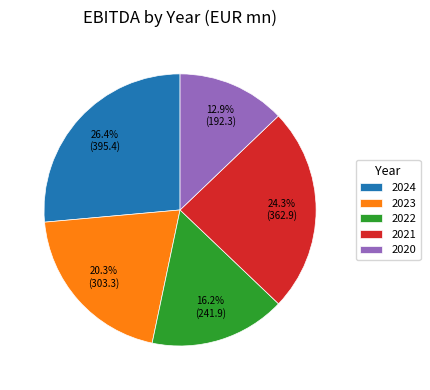

What percentage do 2023 and 2024 together represent?

46.7%